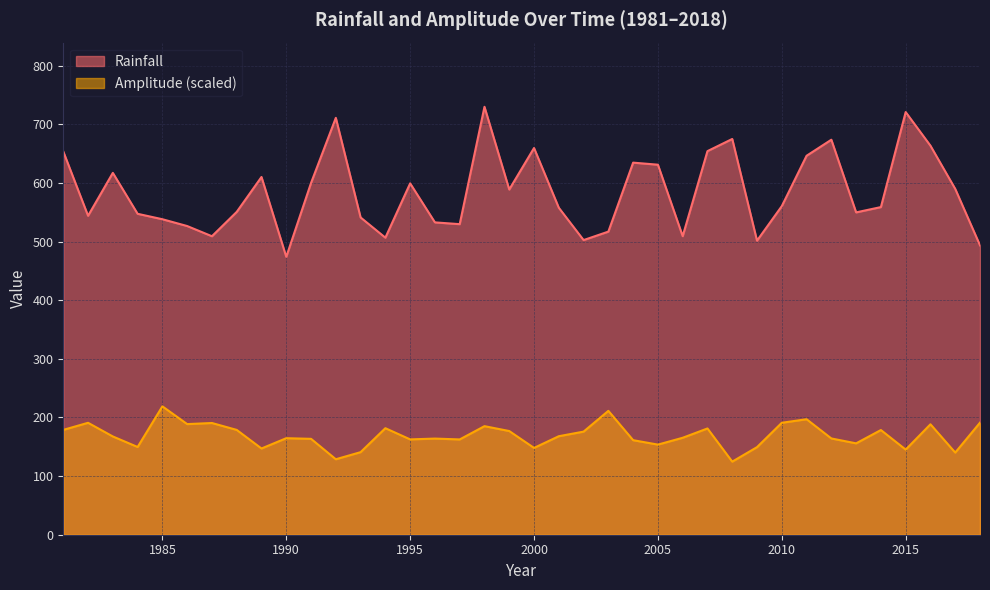

What is the sum of all Rainfall values?

22209.0